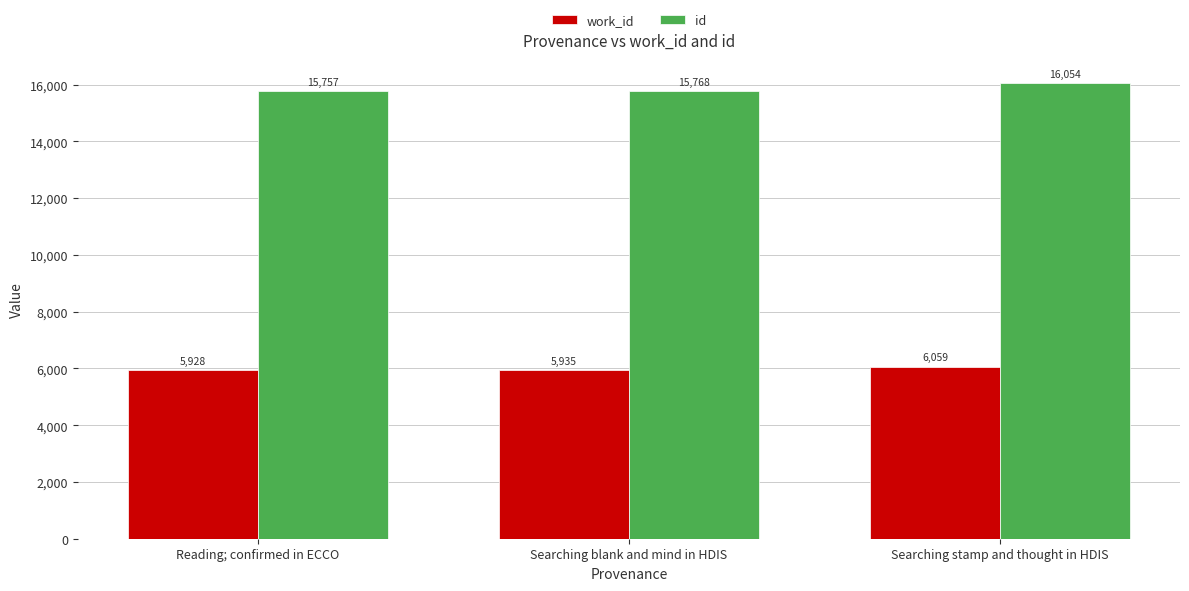

At which category is the sum across all series the highest?

Searching stamp and thought in HDIS